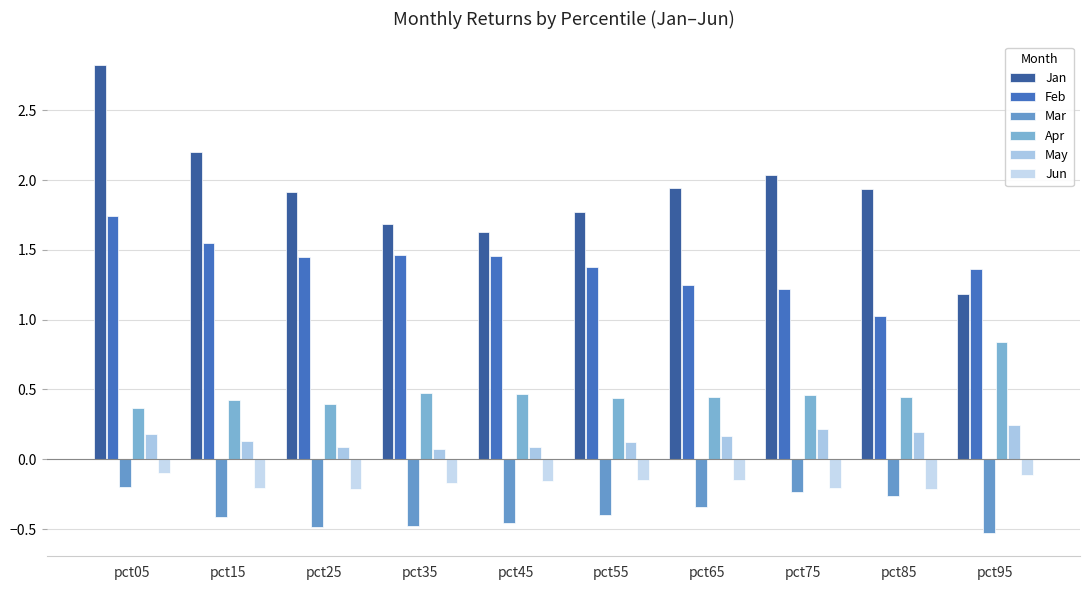

What are all the series names shown in the legend?

Jan, Feb, Mar, Apr, May, Jun